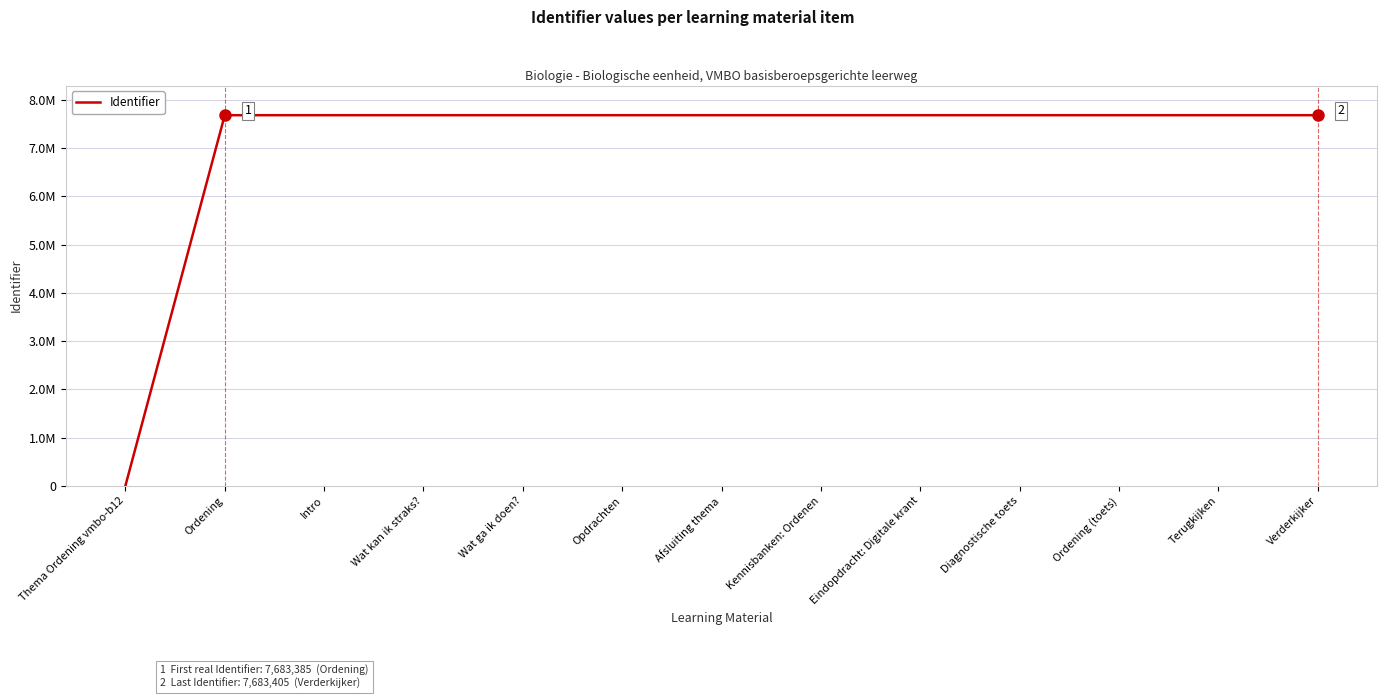

Reading left to right, list all the values displayed in this chart.

Thema Ordening vmbo-b12=0	Ordening=7683385	Intro=7683386	Wat kan ik straks?=7683388	Wat ga ik doen?=7683390	Opdrachten=7683392	Afsluiting thema=7683394	Kennisbanken: Ordenen=7683395	Eindopdracht: Digitale krant=7683397	Diagnostische toets=7683400	Ordening (toets)=7683402	Terugkijken=7683403	Verderkijker=7683405